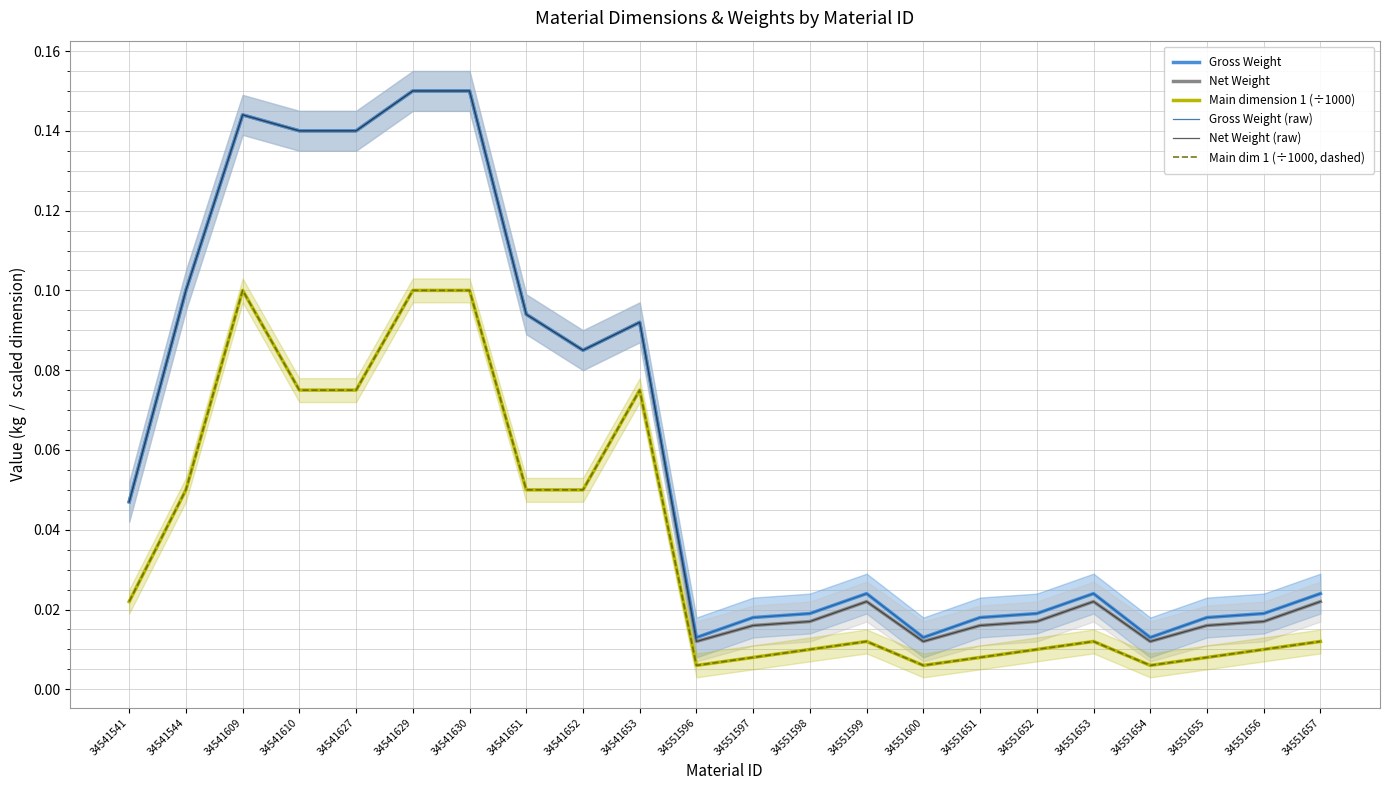

Reading left to right, transcribe all the data shown in this chart.

Gross Weight: 0.0	0.1	0.1	0.1	0.1	0.1	0.1	0.1	0.1	0.1	0.0	0.0	0.0	0.0	0.0	0.0	0.0	0.0	0.0	0.0	0.0	0.0
Net Weight: 0.0	0.1	0.1	0.1	0.1	0.1	0.1	0.1	0.1	0.1	0.0	0.0	0.0	0.0	0.0	0.0	0.0	0.0	0.0	0.0	0.0	0.0
Main dimension 1 (÷1000): 0.0	0.1	0.1	0.1	0.1	0.1	0.1	0.1	0.1	0.1	0.0	0.0	0.0	0.0	0.0	0.0	0.0	0.0	0.0	0.0	0.0	0.0
Gross Weight (raw): 0.0	0.1	0.1	0.1	0.1	0.1	0.1	0.1	0.1	0.1	0.0	0.0	0.0	0.0	0.0	0.0	0.0	0.0	0.0	0.0	0.0	0.0
Net Weight (raw): 0.0	0.1	0.1	0.1	0.1	0.1	0.1	0.1	0.1	0.1	0.0	0.0	0.0	0.0	0.0	0.0	0.0	0.0	0.0	0.0	0.0	0.0
Main dim 1 (÷1000, dashed): 0.0	0.1	0.1	0.1	0.1	0.1	0.1	0.1	0.1	0.1	0.0	0.0	0.0	0.0	0.0	0.0	0.0	0.0	0.0	0.0	0.0	0.0